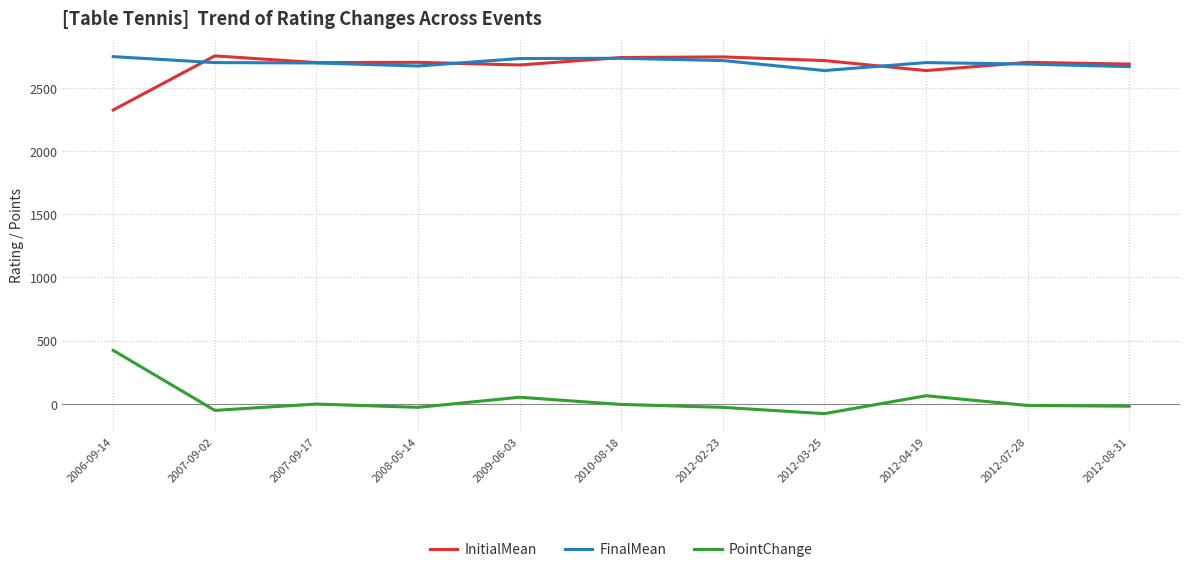

Count the number of categories in the chart.

11